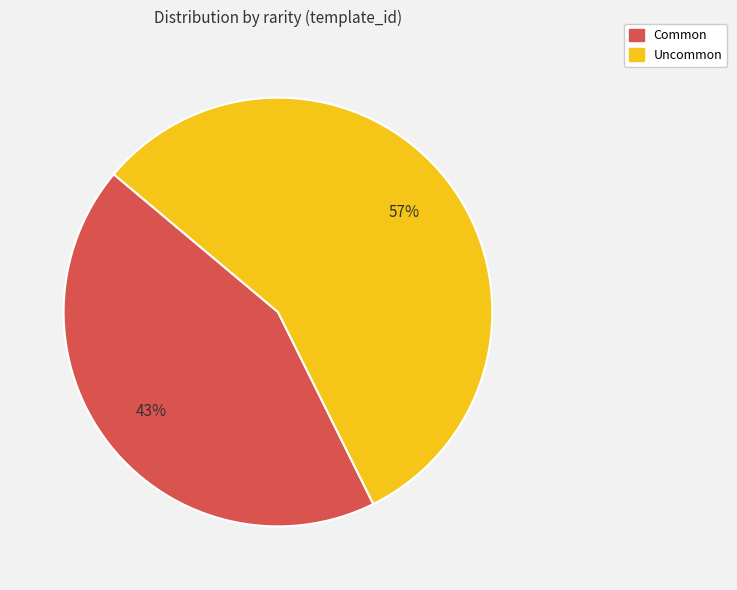

What is the largest slice in the pie chart?

Uncommon